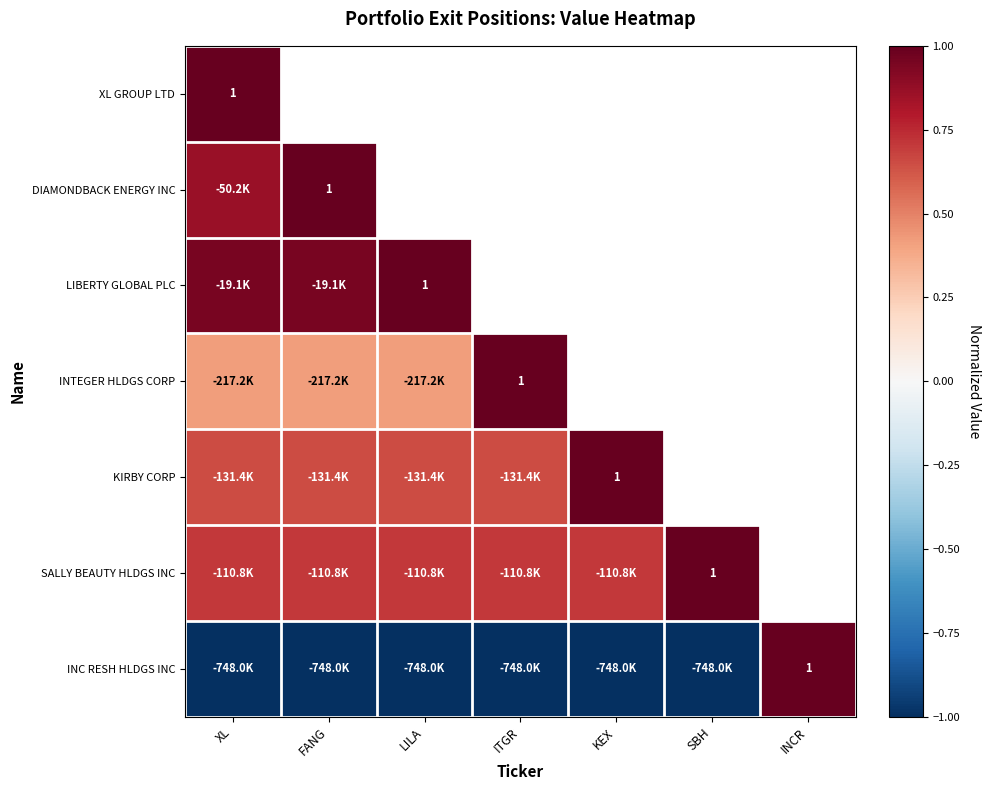

The KIRBY CORP series shows 0.6 at ITGR. True or false?

True